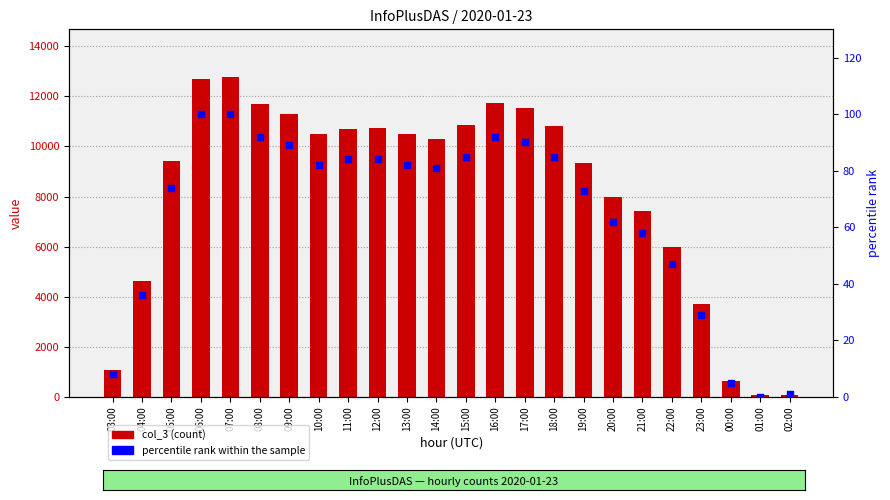

At which category is the sum across all series the highest?

07:00